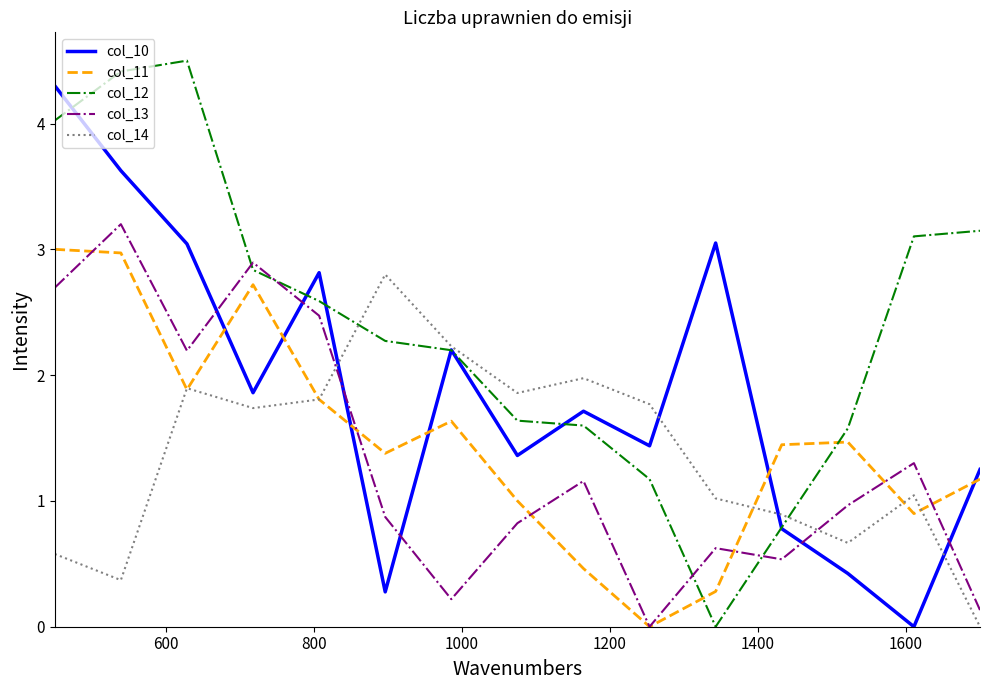

In col_14, how many points are higher than both neighbors (excluding endpoints)?

4